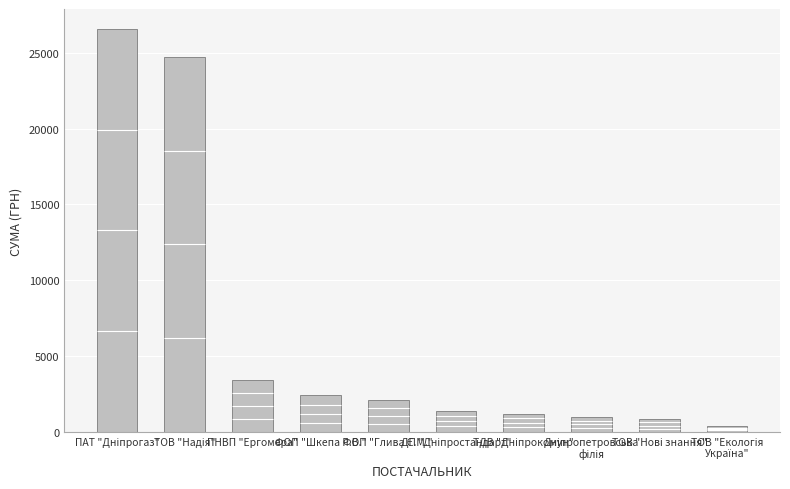

Does the chart contain stacked bars?

No